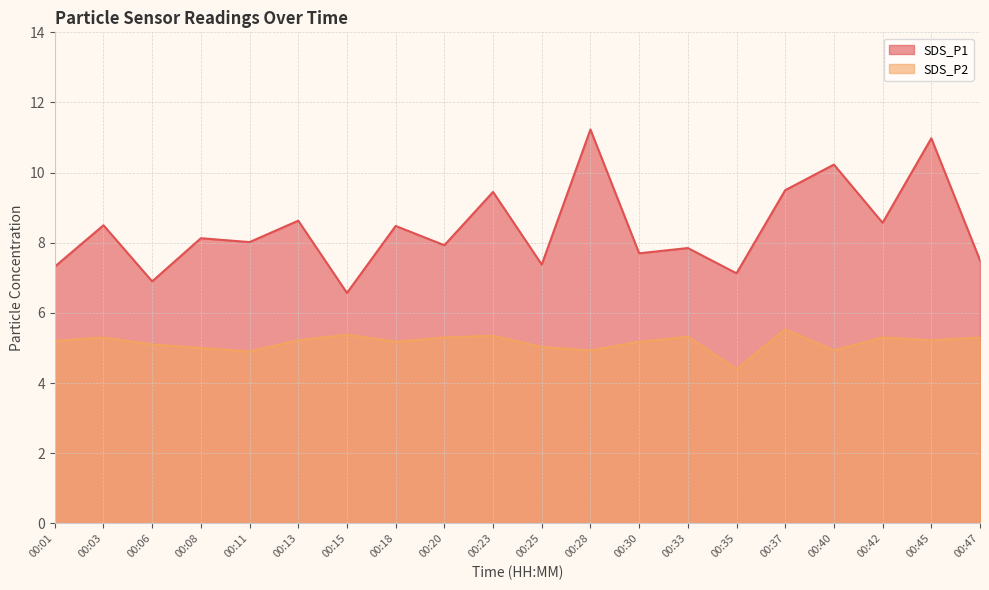

What is the difference between the second highest and minimum values in the SDS_P1 series?

4.4